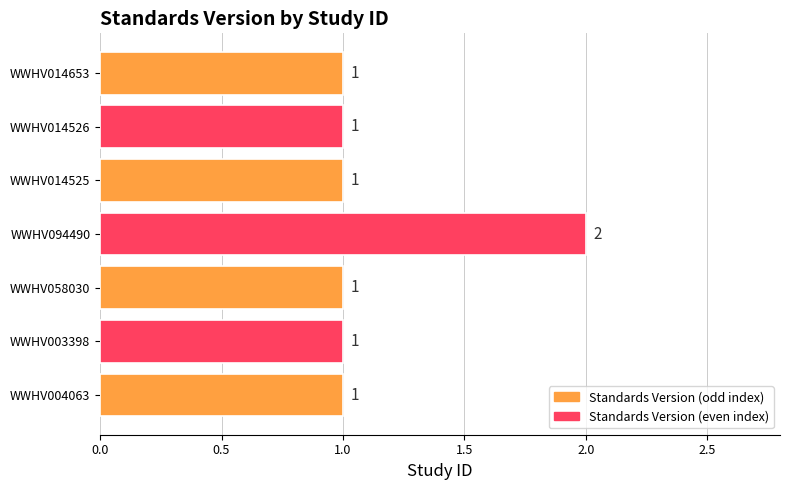

Reading bottom to top, what are all the values shown in this chart?

WWHV004063=1	WWHV003398=1	WWHV058030=1	WWHV094490=2	WWHV014525=1	WWHV014526=1	WWHV014653=1